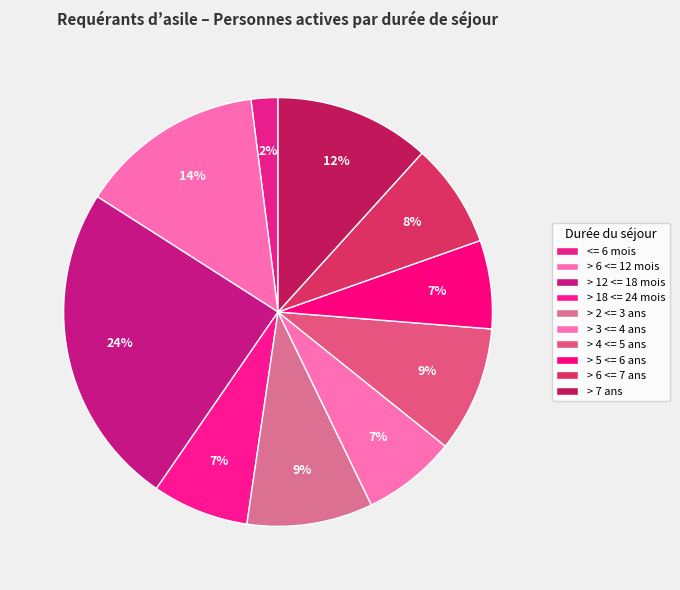

Combined, do > 3 <= 4 ans and > 5 <= 6 ans account for over 50%?

No